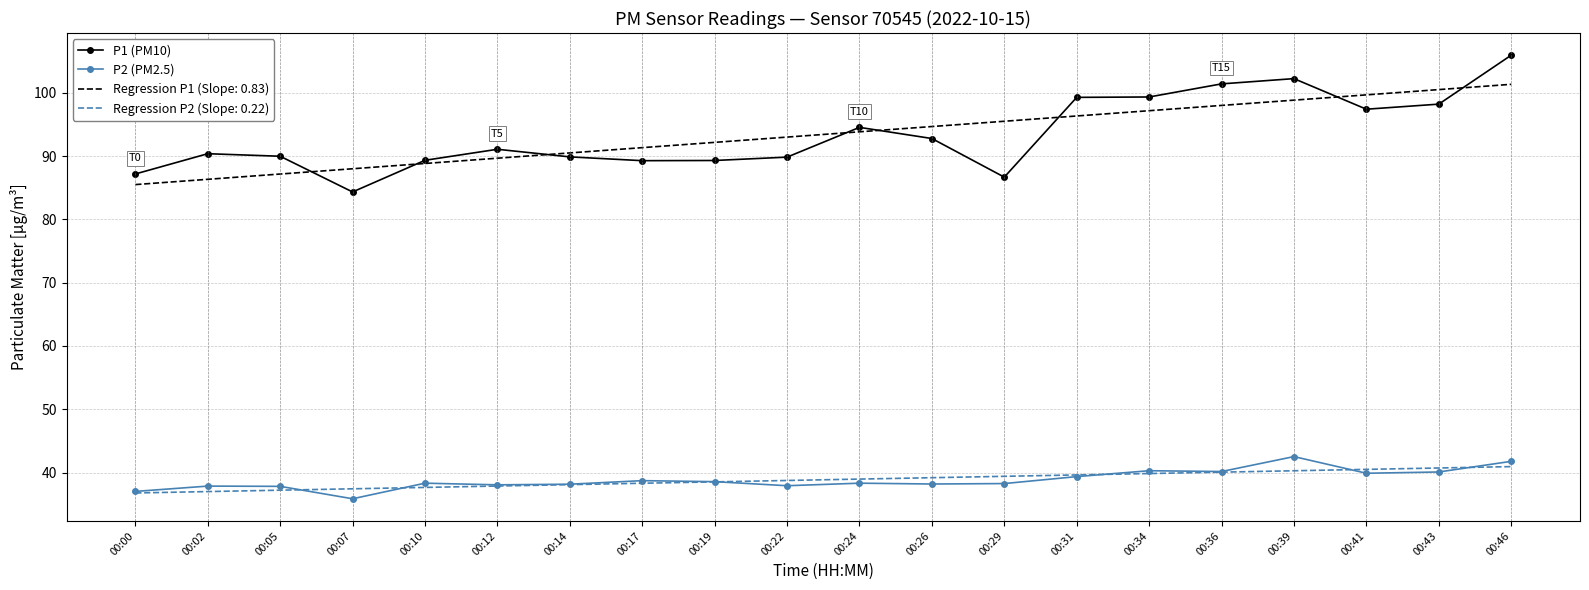

True or false: P2 (PM2.5) and P1 (PM10) cross at least once.

False